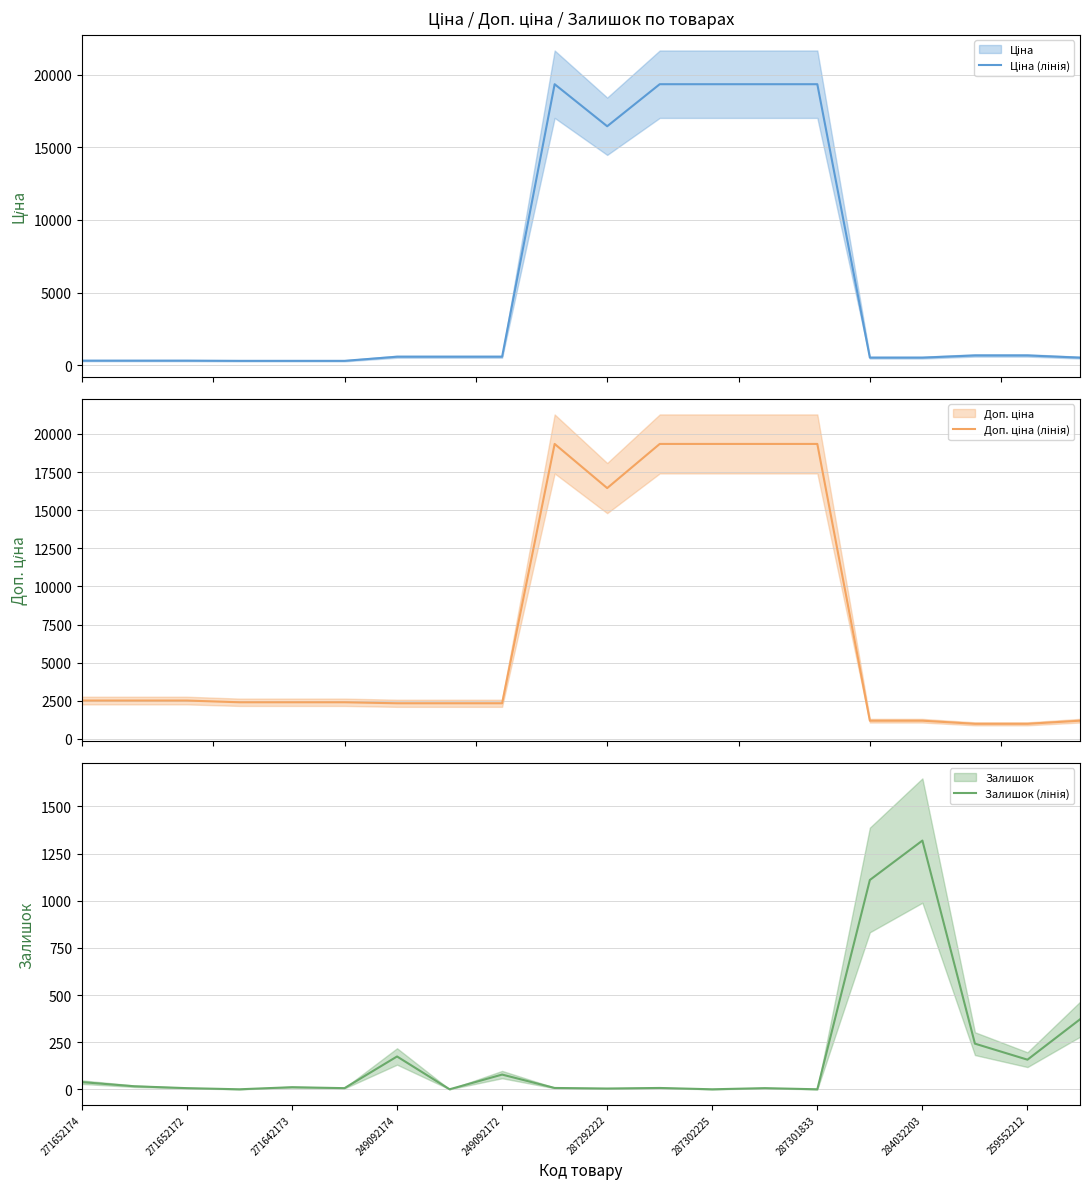

True or false: Доп. ціна (лінія) has a value of 1632.9 at 249092174.

False